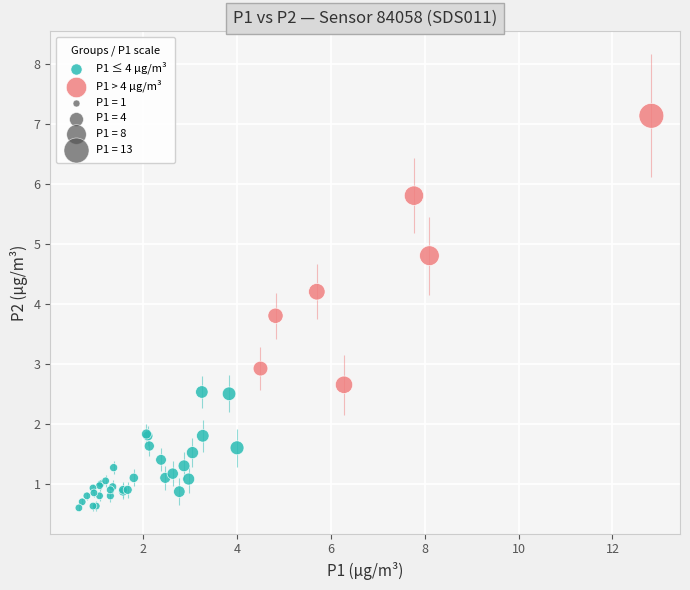

Which series reaches the maximum Y coordinate?

P1 > 4 µg/m³